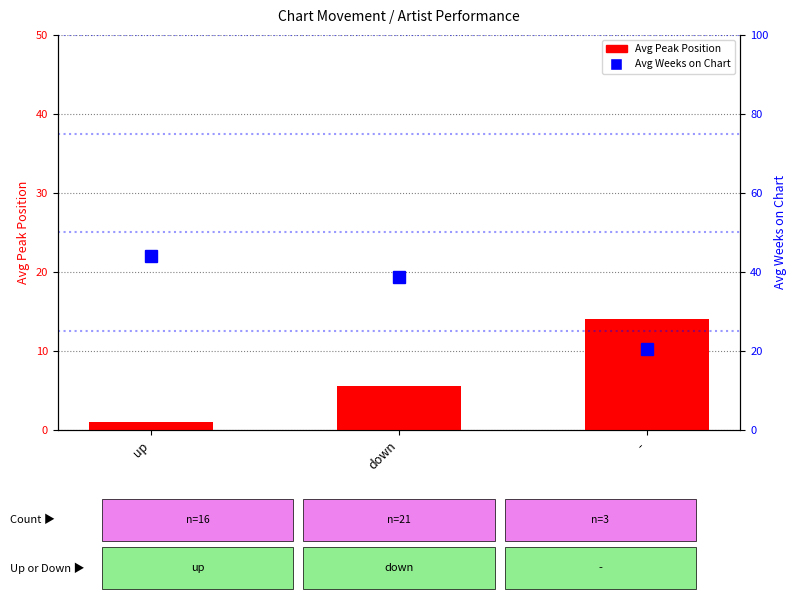

At which label does Avg Weeks on Chart first exceed 38?

up